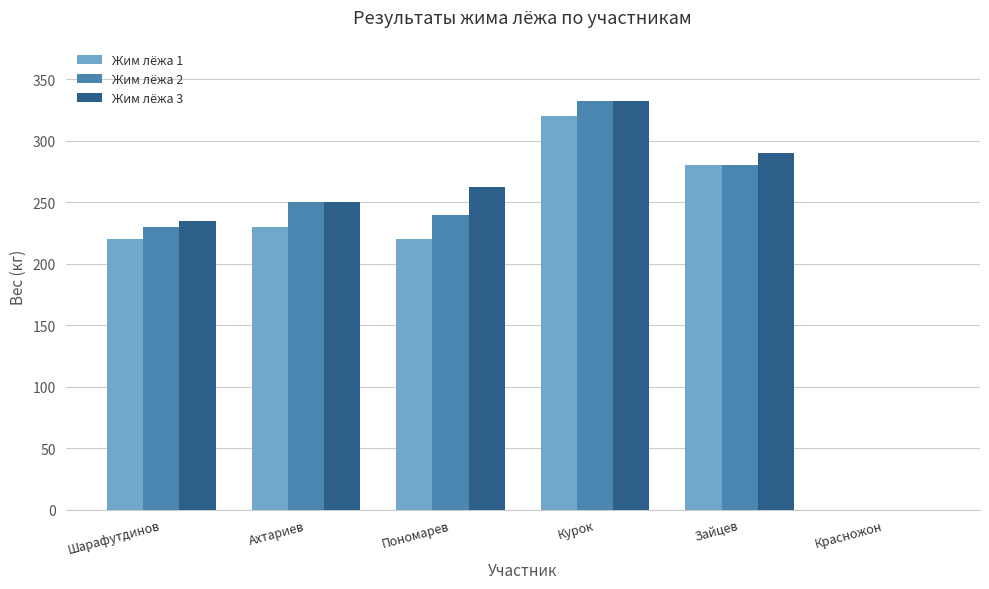

What is the greatest value displayed?

332.5